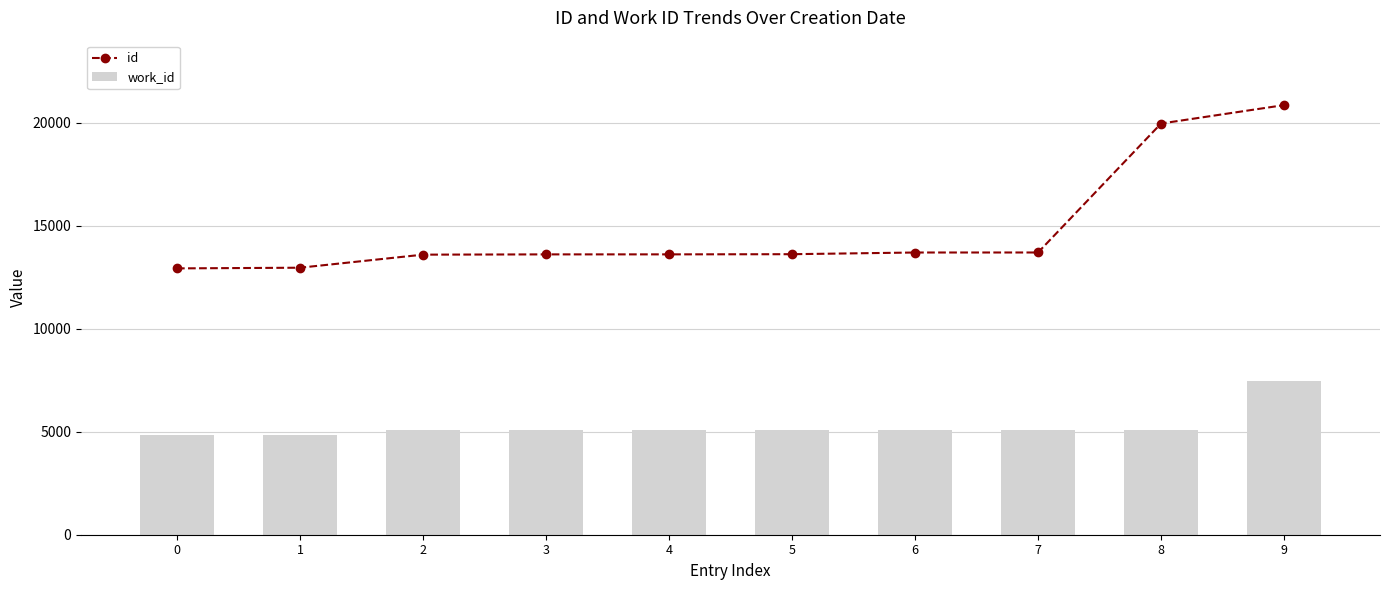

What is the sum of all id values?

148531